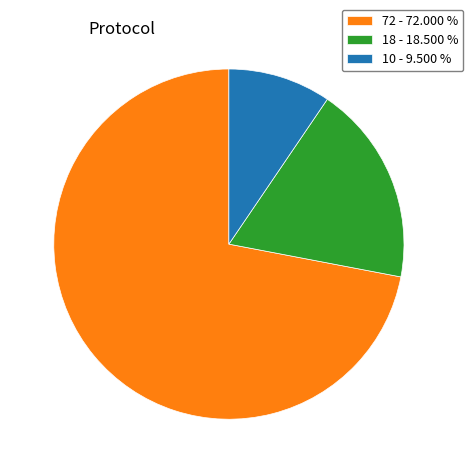

Which has a higher value, 10 - 9.500 % or 18 - 18.500 %?

18 - 18.500 %